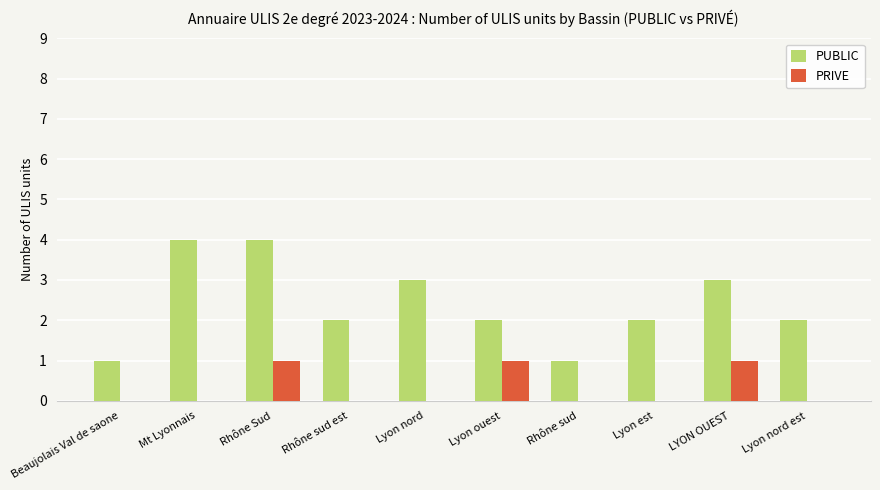

True or false: PRIVE has a value of 0 at Mt Lyonnais.

True